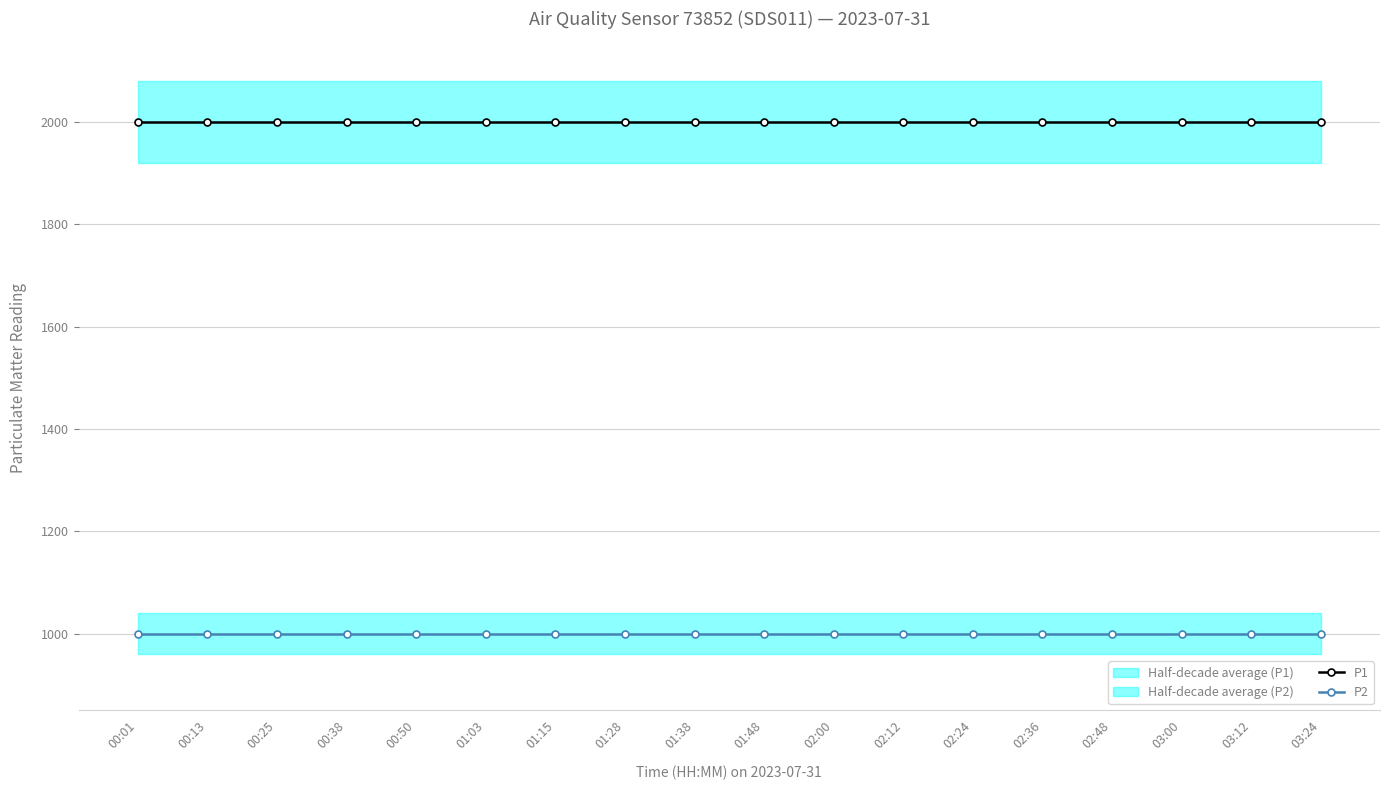

What is the label of the 15th point from the right?

00:38